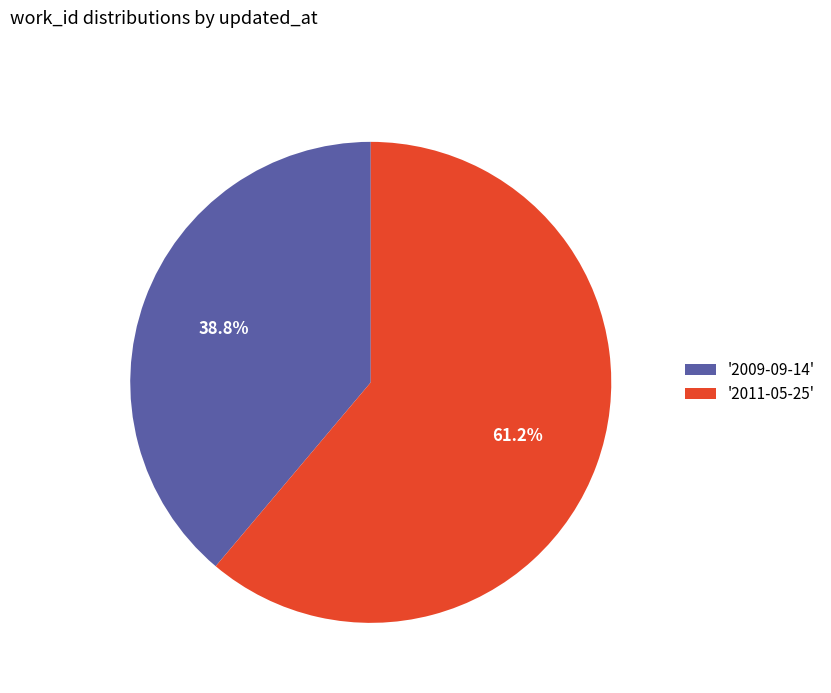

Between '2011-05-25' and '2009-09-14', which is larger?

'2011-05-25'